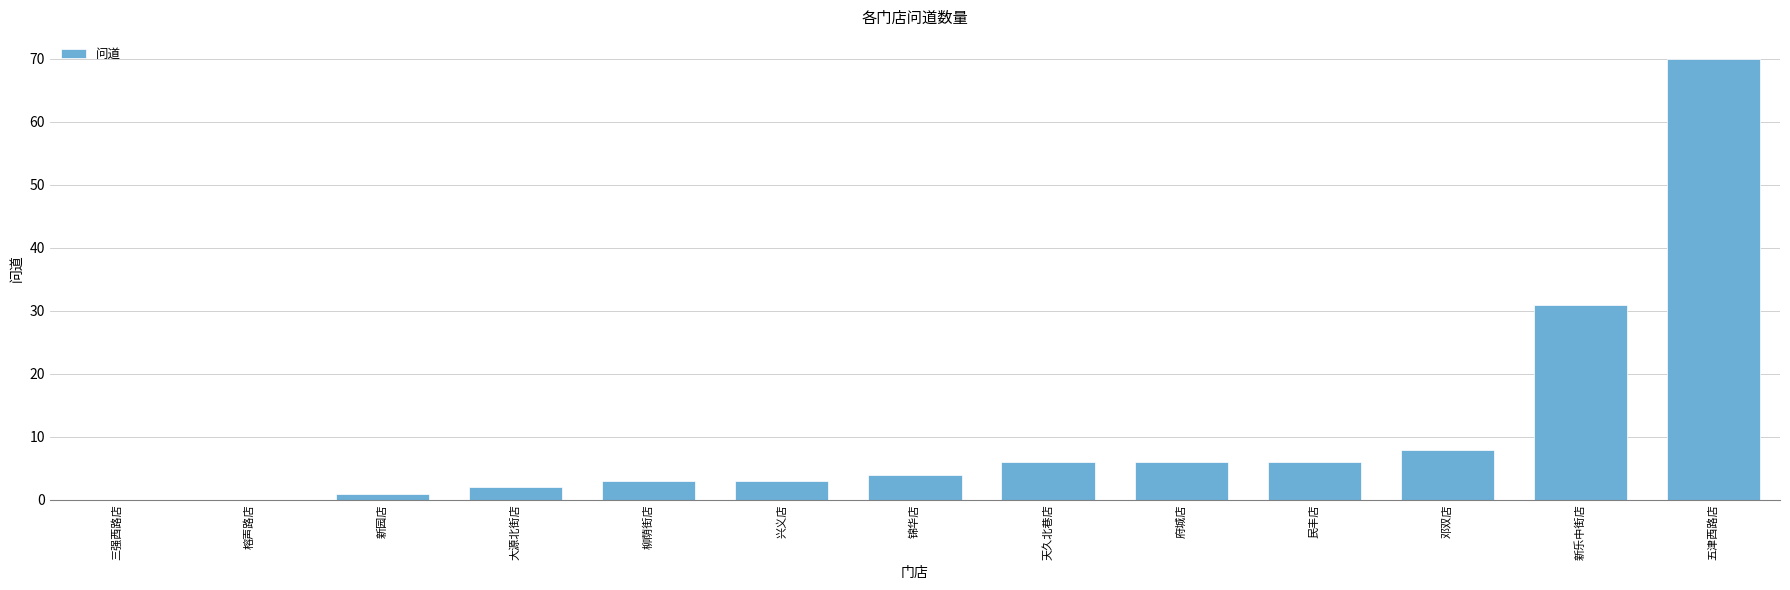

At which category does the chart reach its peak across all series?

五津西路店